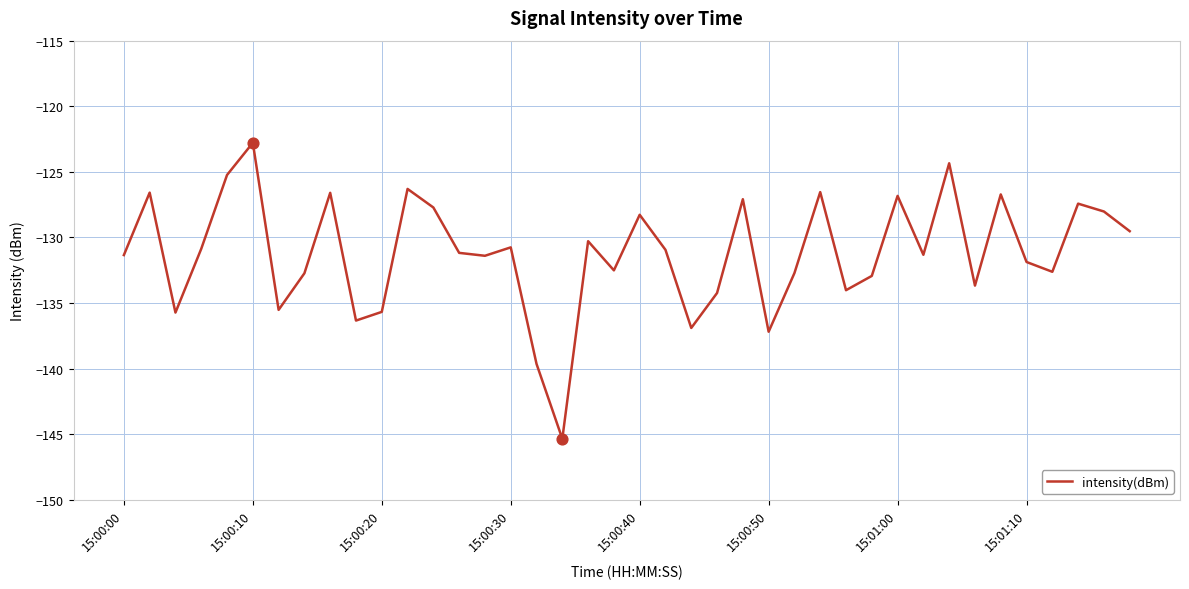

What is the smallest value displayed?

-145.3